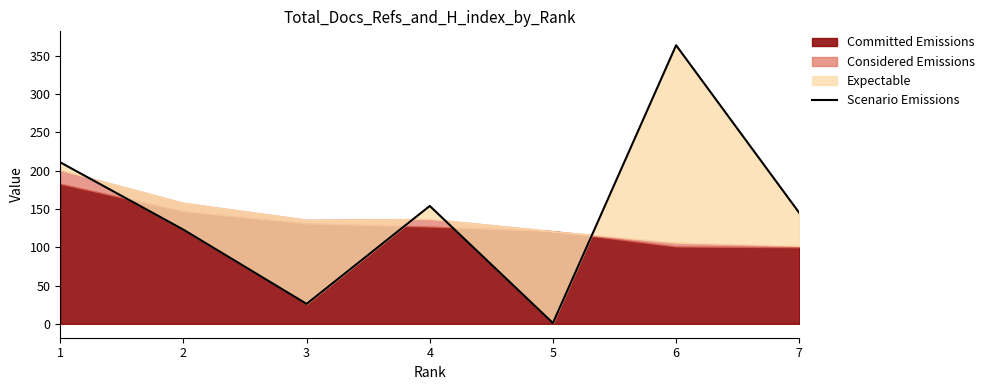

Count the number of values greater than 145.

3